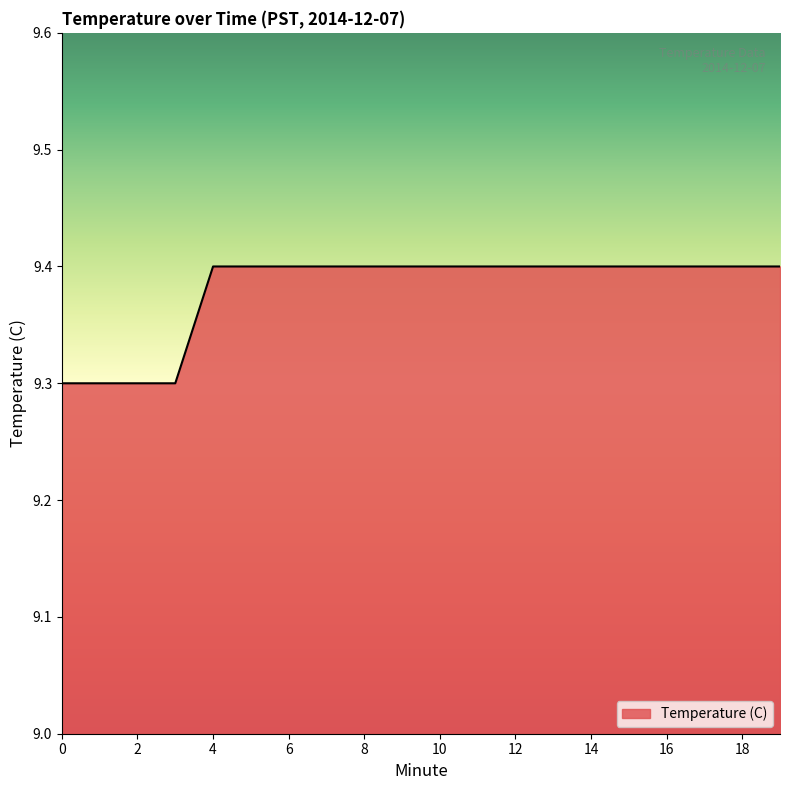

What is the difference between the maximum and minimum values?

0.1